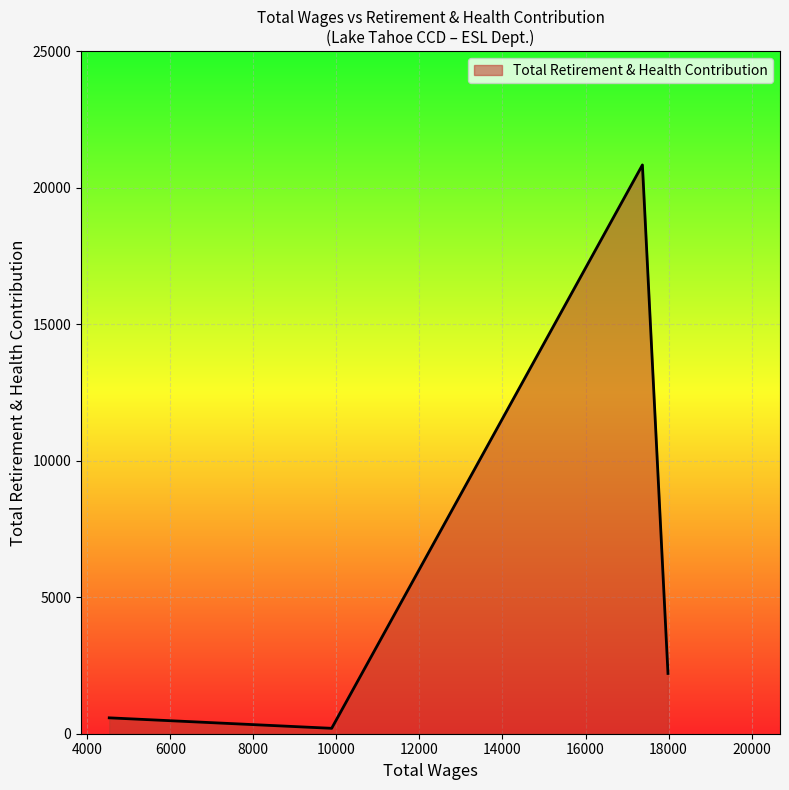

What is the maximum value shown in the chart?

20835